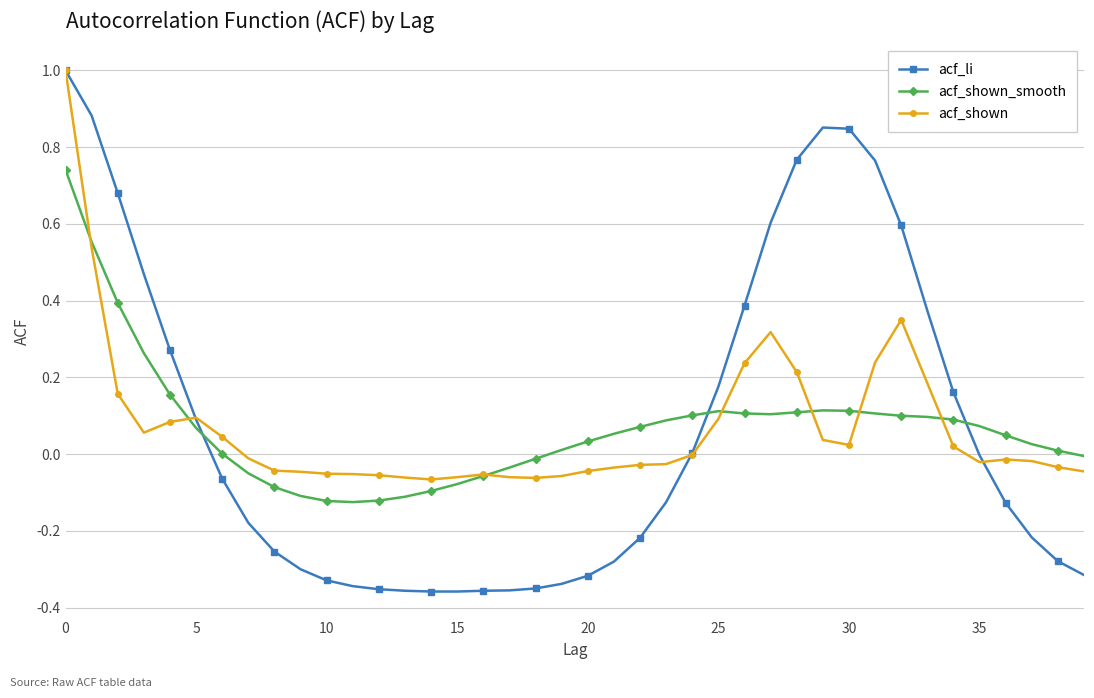

List the series in order of their overall mean, lowest first.

acf_shown_smooth, acf_shown, acf_li